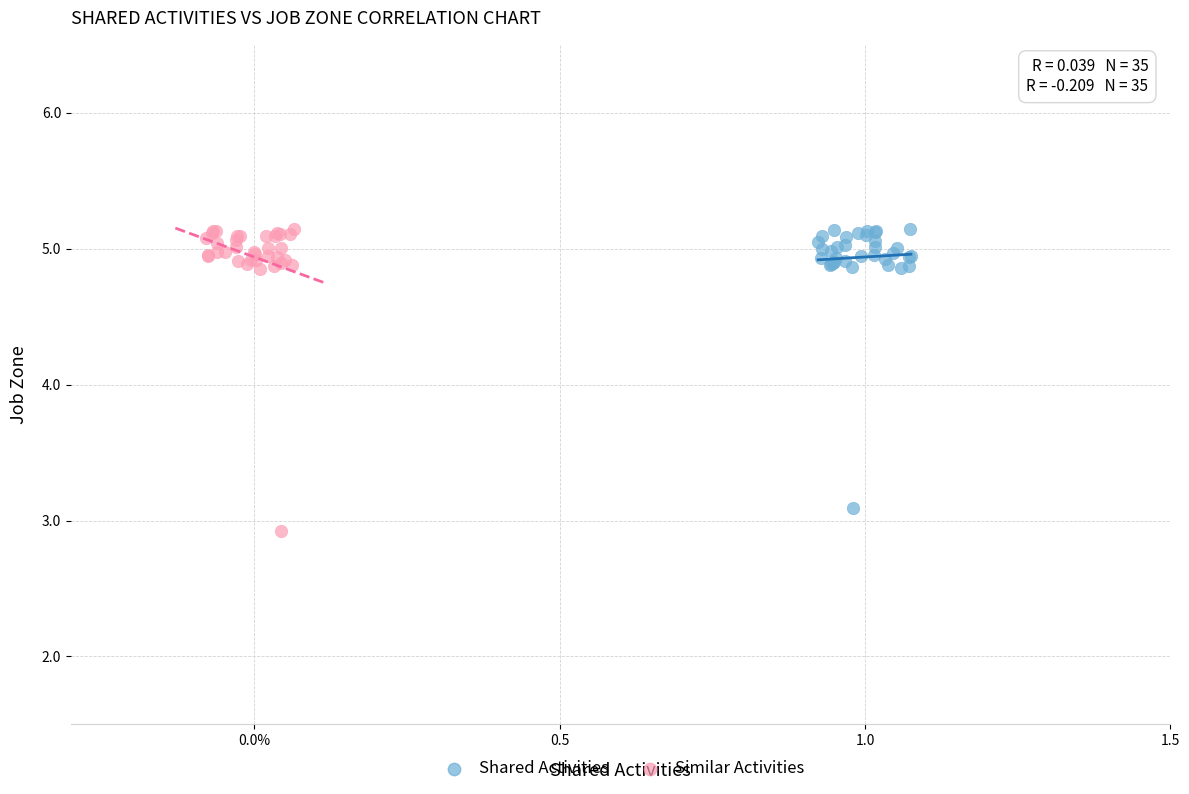

Which series has the widest spread of Y values?

Similar Activities